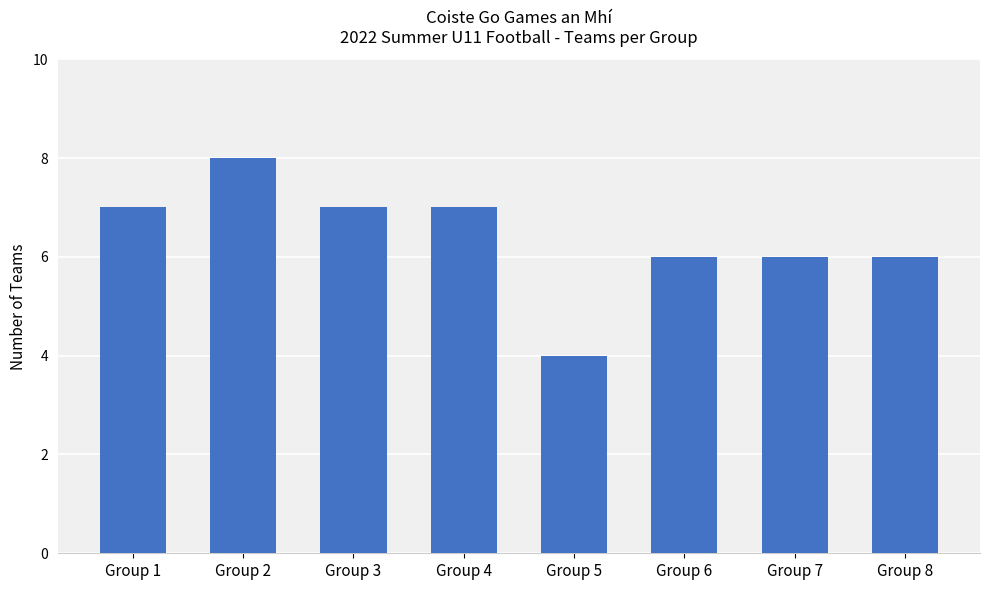

Reading left to right, what are all the values shown in this chart?

Group 1=7	Group 2=8	Group 3=7	Group 4=7	Group 5=4	Group 6=6	Group 7=6	Group 8=6